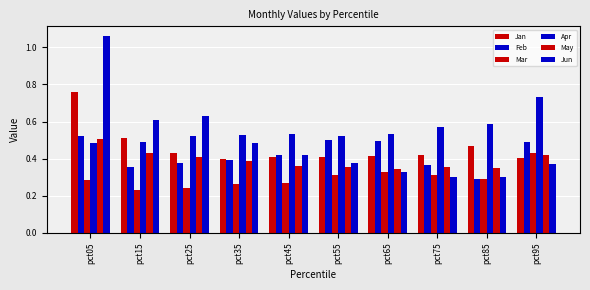

Which label corresponds to the smallest value in the chart?

pct15